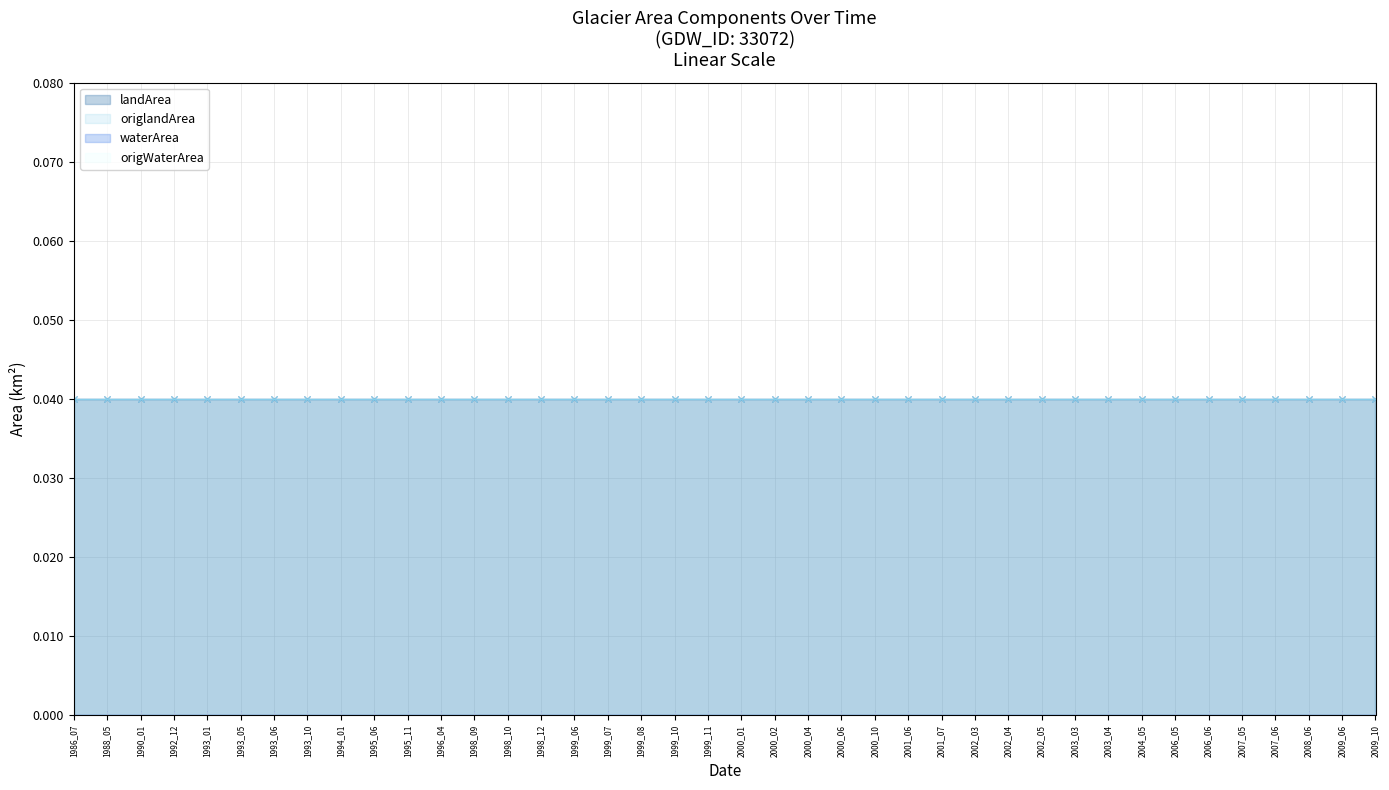

Which series changed the most between 1993_01 and 1998_09?

waterArea